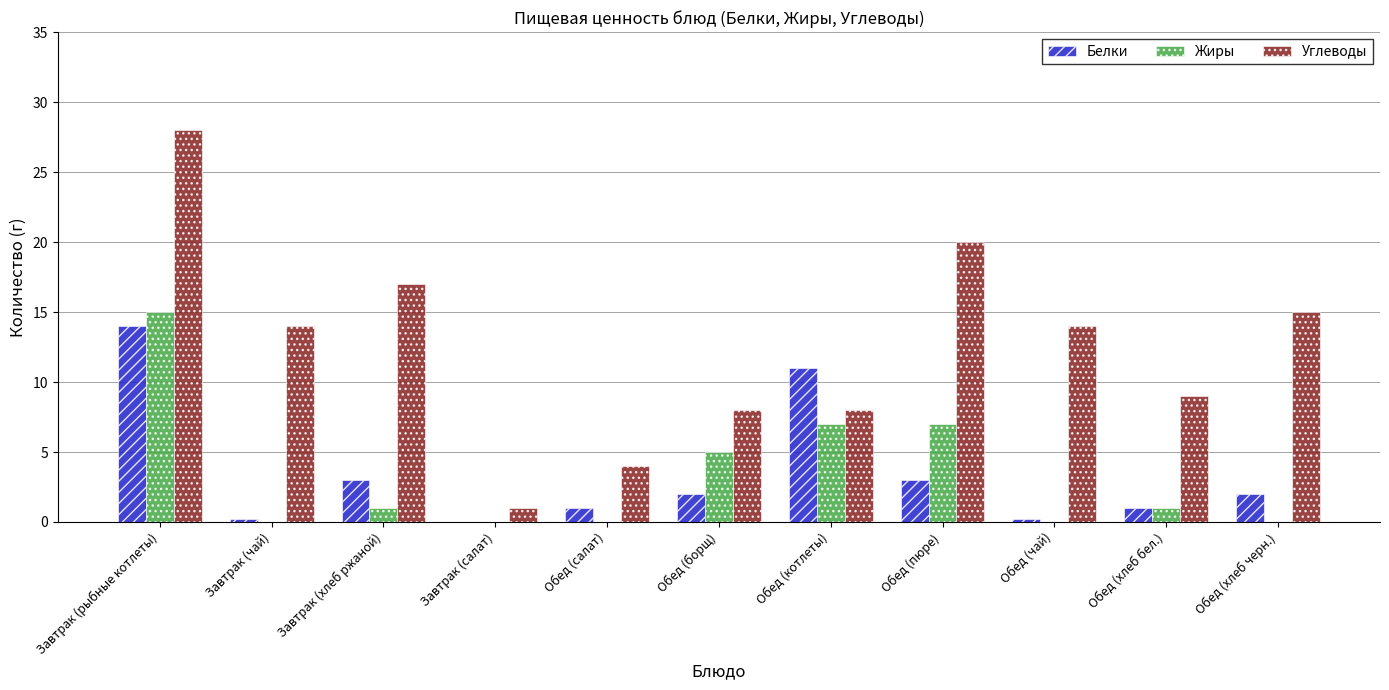

Does the chart contain stacked bars?

No